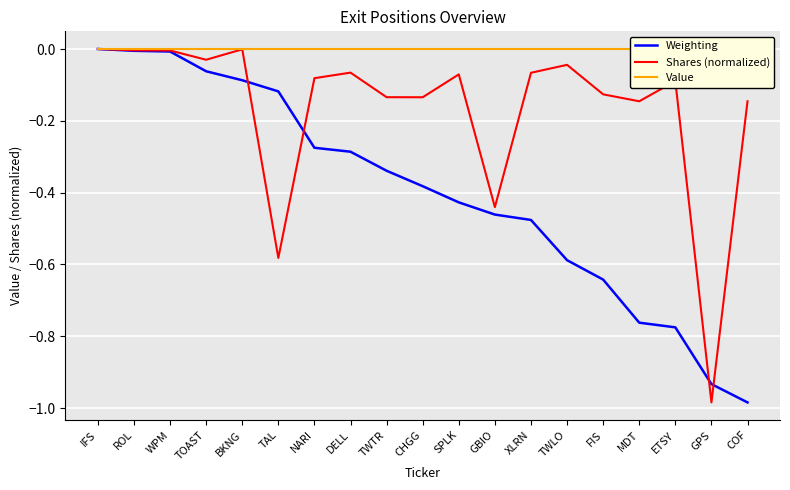

True or false: Shares (normalized) and Value cross at least once.

False